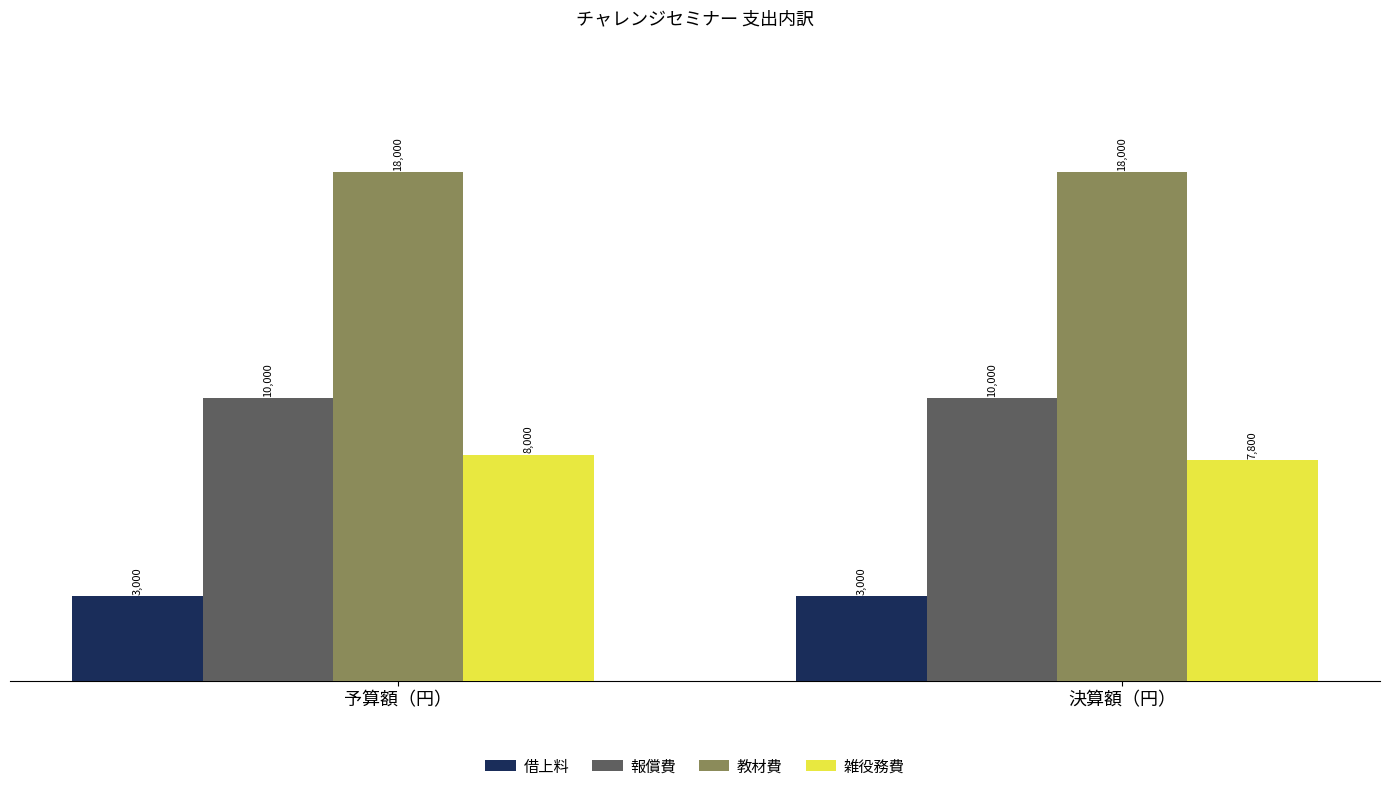

How many bars are there in each group?

4